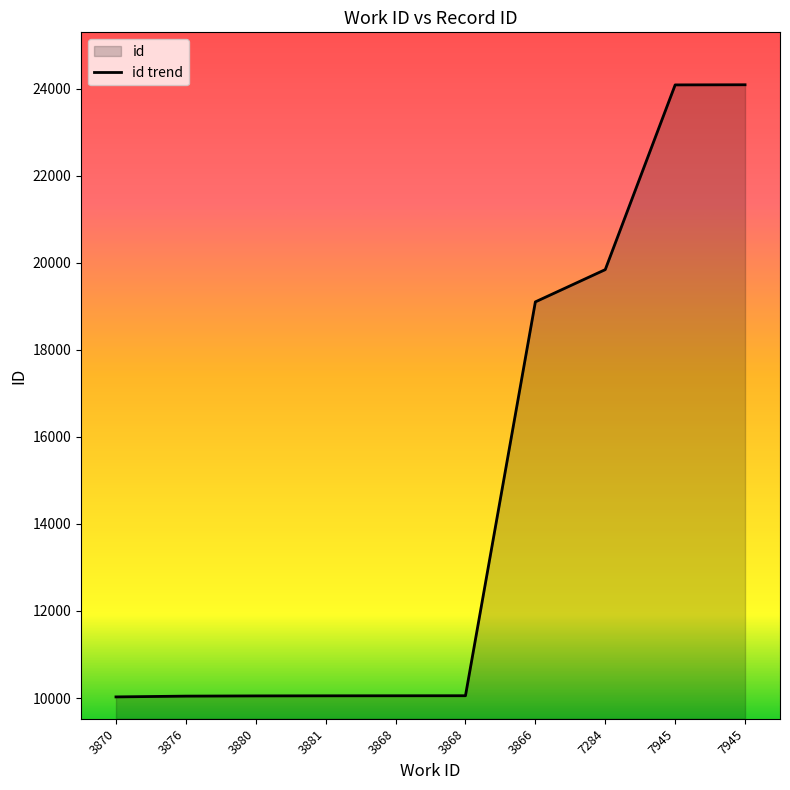

How many lines are shown in the chart?

1